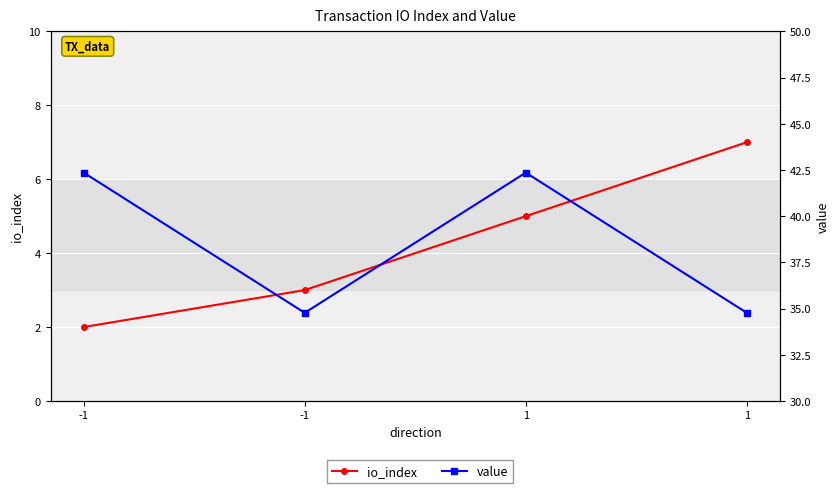

What is the spread (max minus min) of values at 1?

37.4